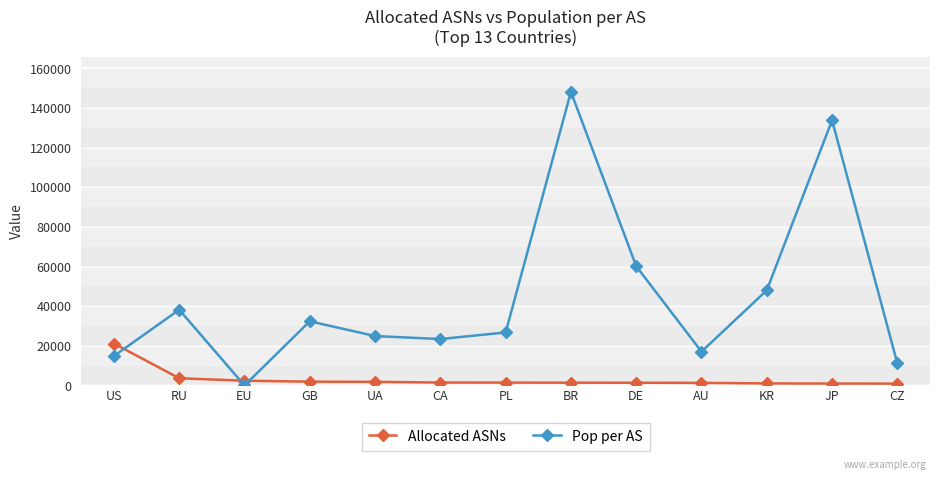

Which series changed the most between PL and DE?

Pop per AS